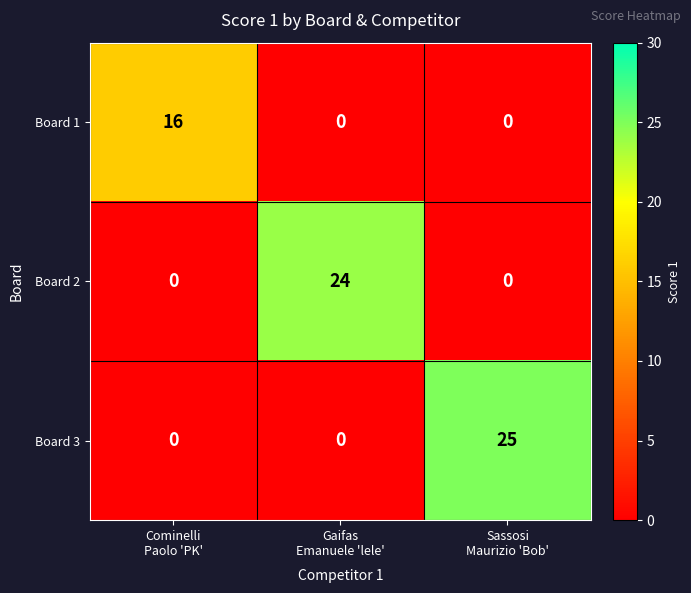

At which category is the sum across all series the highest?

Sassosi
Maurizio 'Bob'